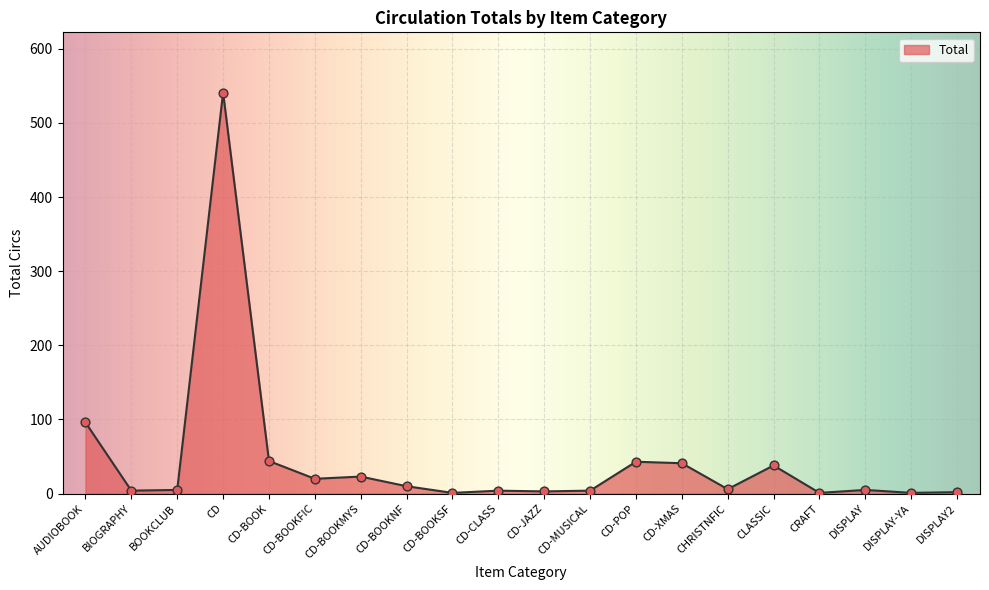

Approximately how many times larger is the value at AUDIOBOOK compared to CD-CLASS?

24.0